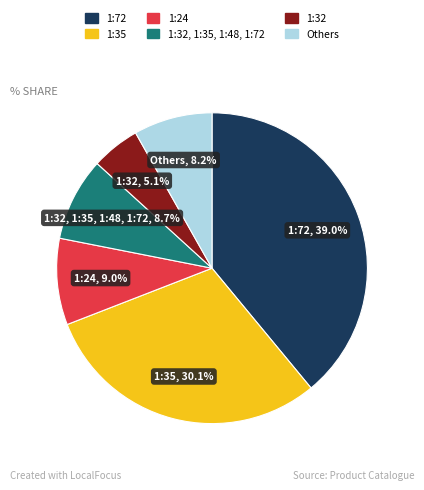

Is there a majority slice in this chart?

No